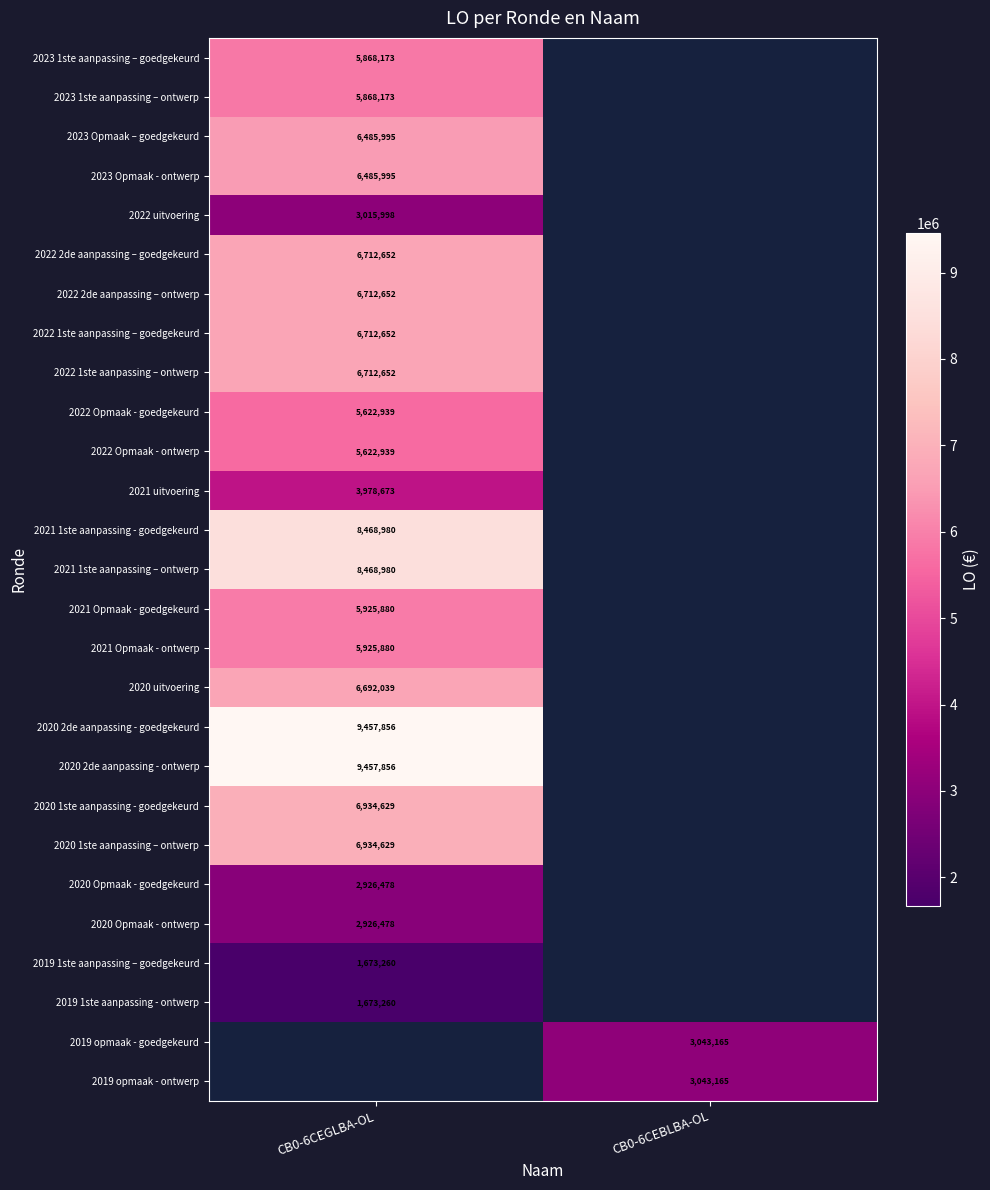

The value of 2021 Opmaak - goedgekeurd at CB0-6CEGLBA-OL is 5925880. True or false?

True